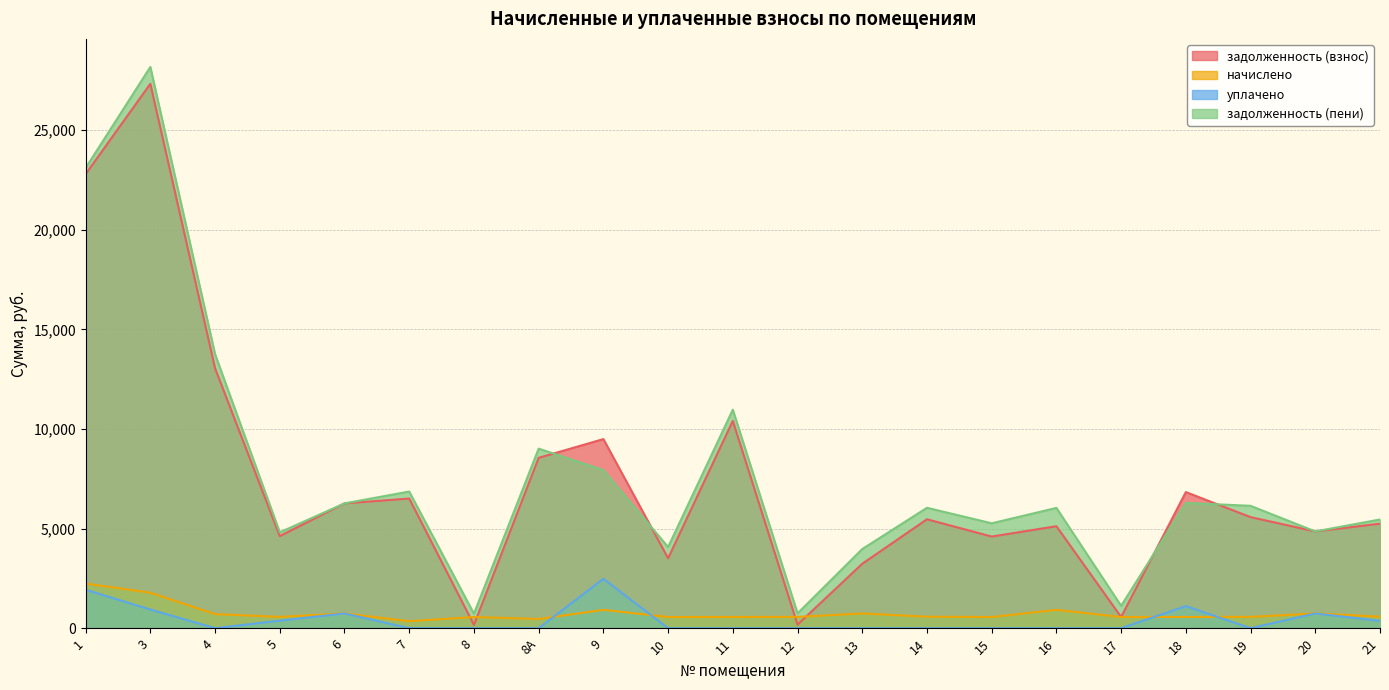

What is the sum of all задолженность (взнос) values?

154383.8